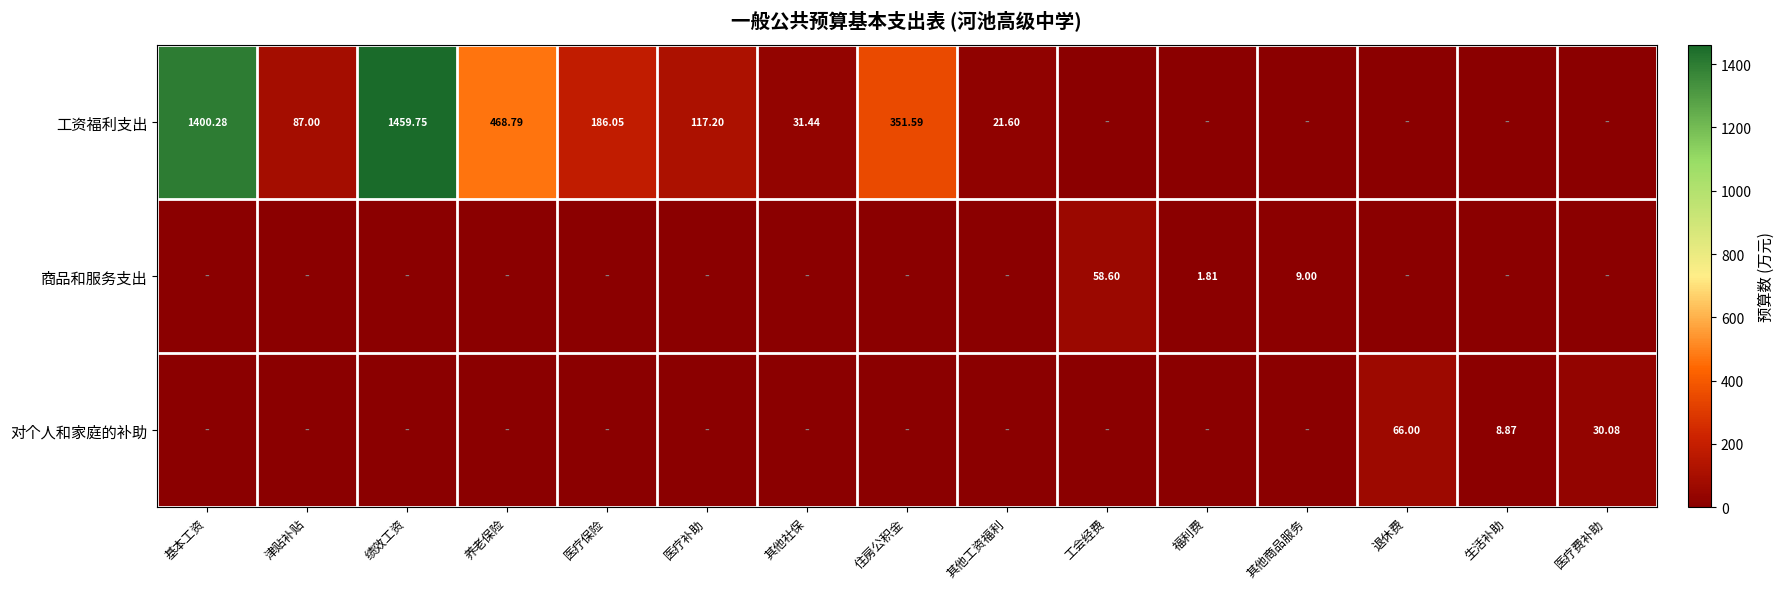

At which label does 工资福利支出 first exceed 31?

基本工资